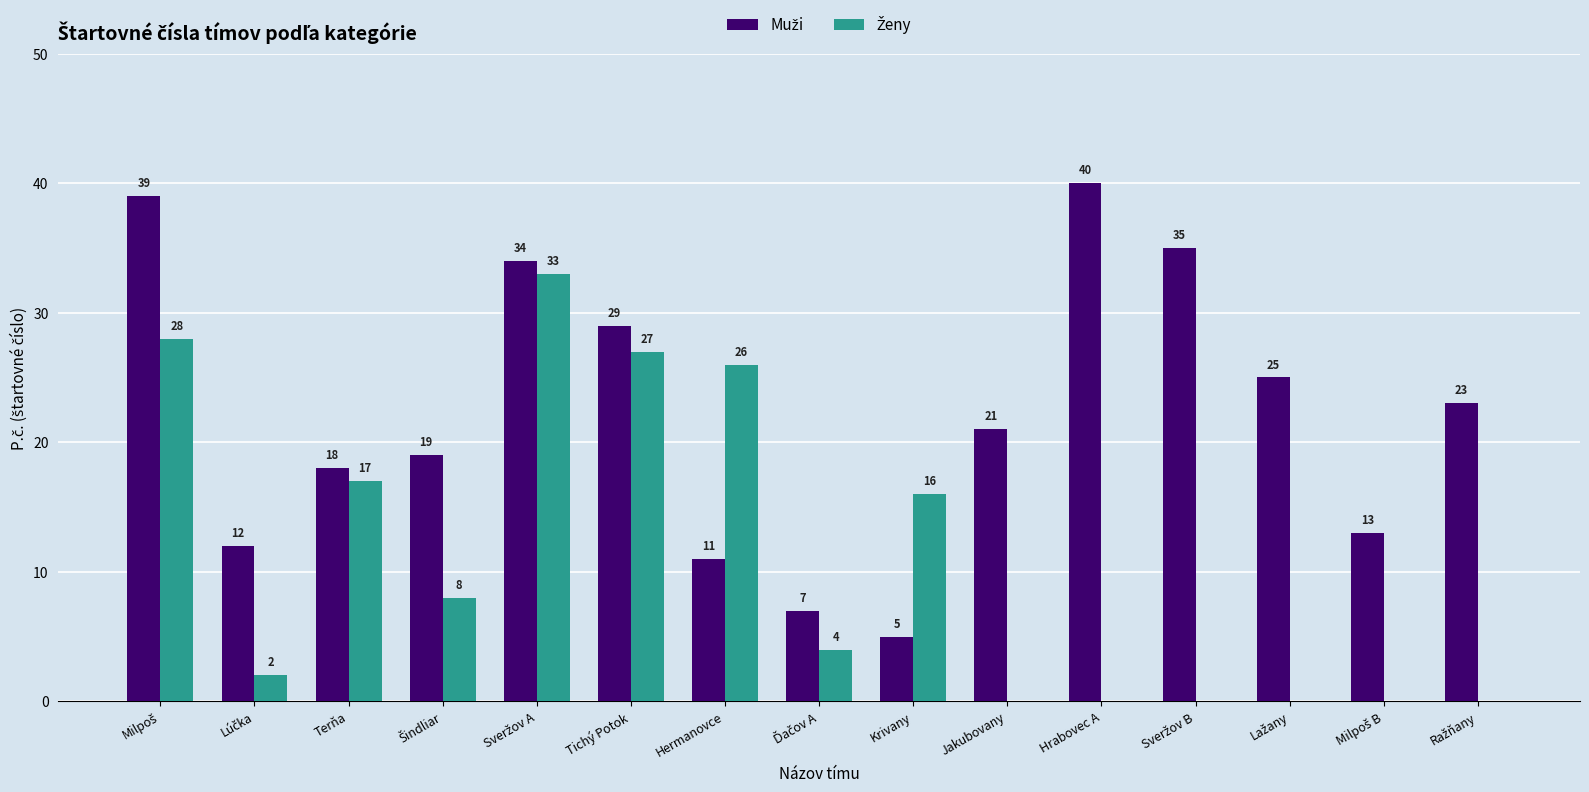

What is the total value across all series at Hrabovec A?

40